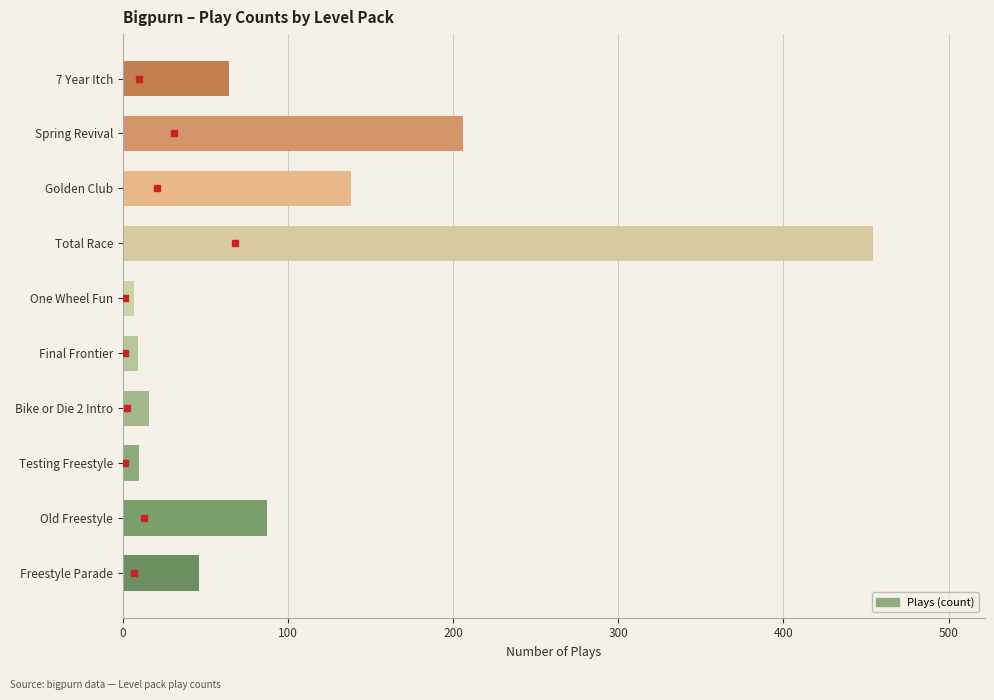

The chart shows a value of 138 at Golden Club. True or false?

True